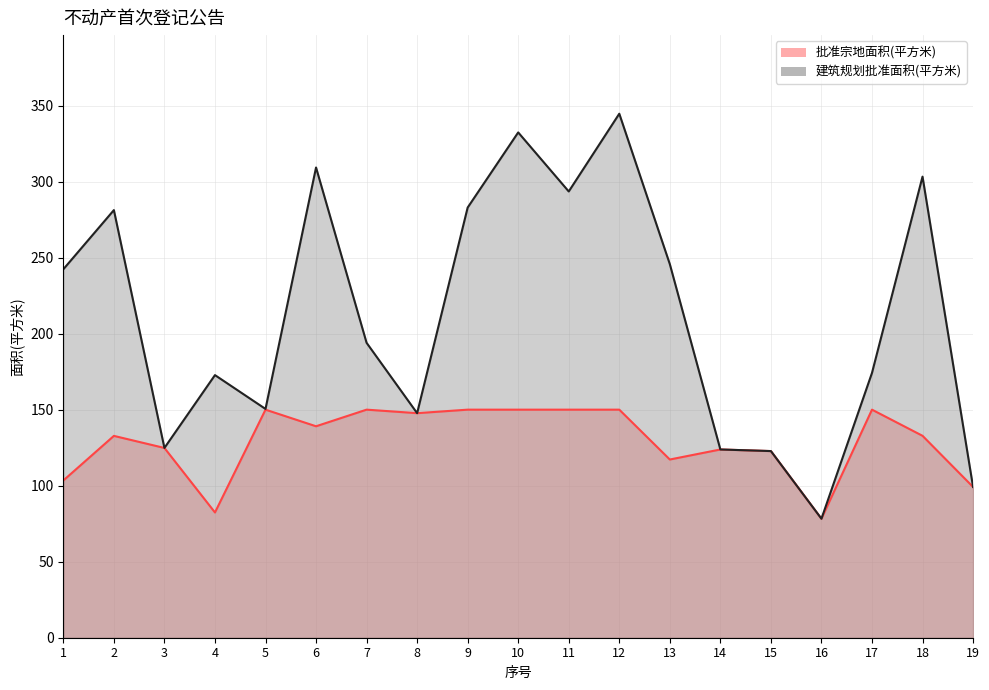

What is the sum of all 批准宗地面积(平方米) values?

2454.1